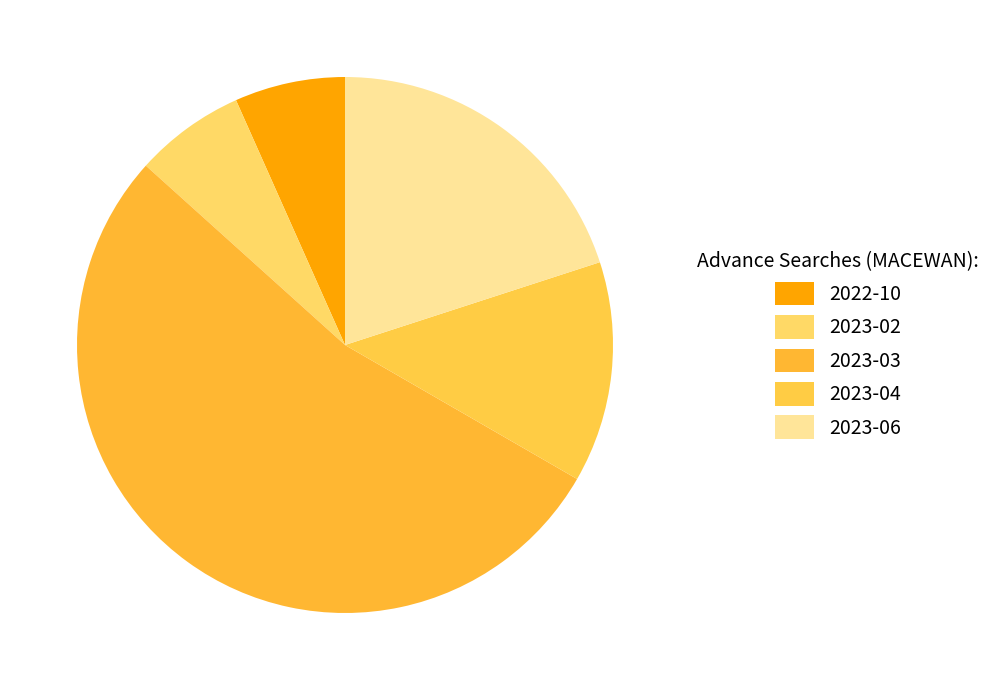

Count the number of slices in the pie.

5